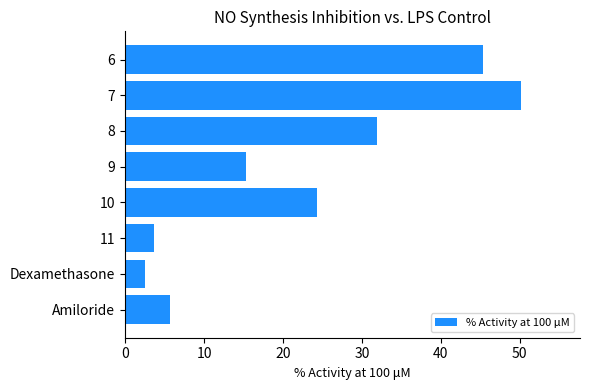

Reading top to bottom, extract all data points from this chart.

45.4	50.1	31.9	15.3	24.4	3.7	2.6	5.7